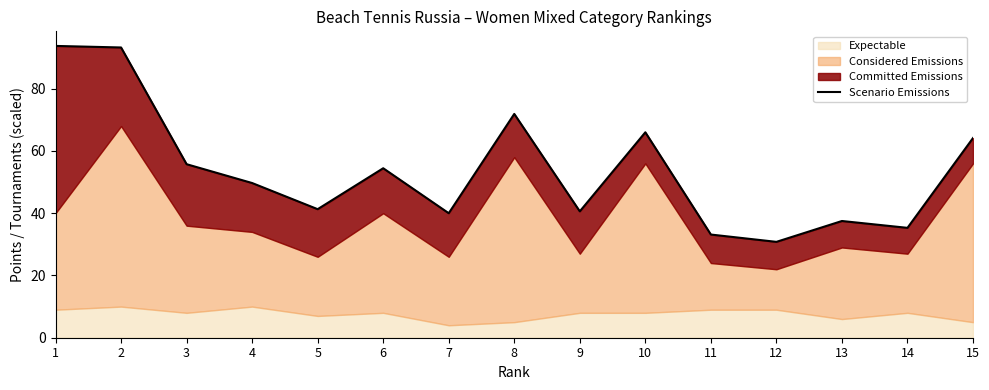

At which label does the data first exceed 49?

1